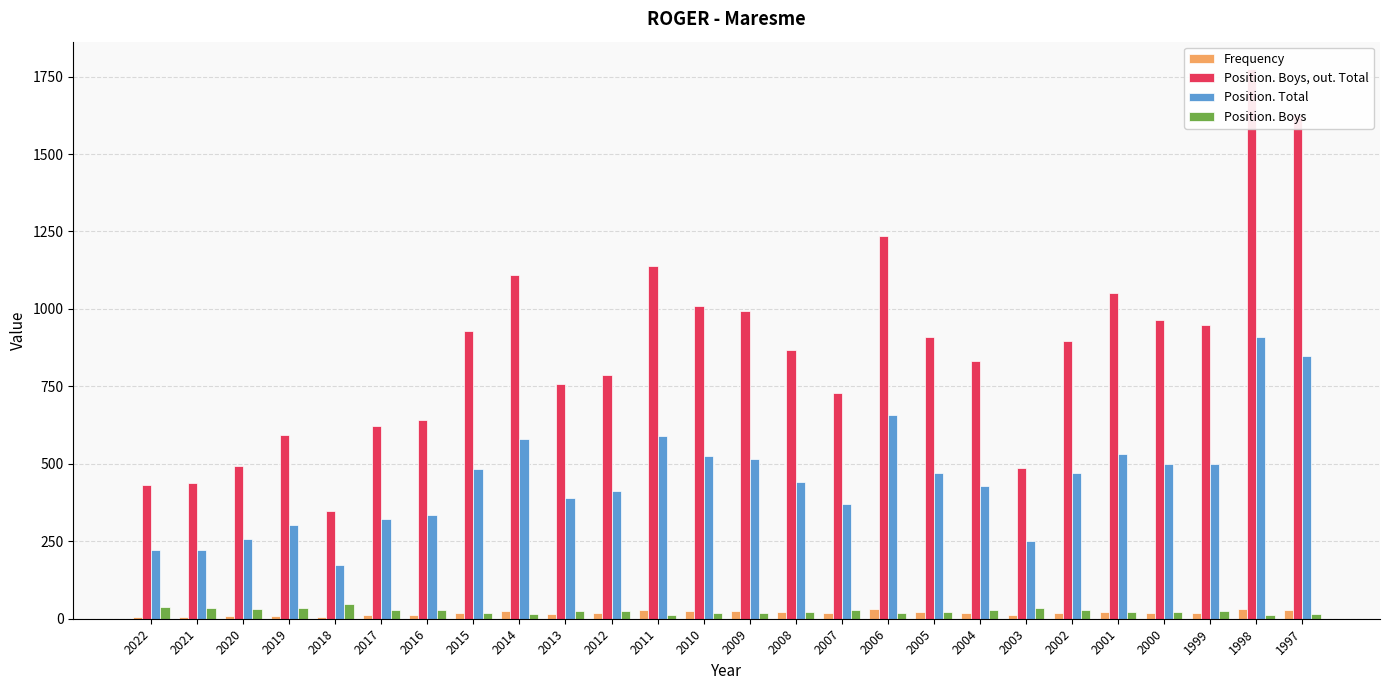

Read the Position. Boys value at 2019, to the nearest 5.

35